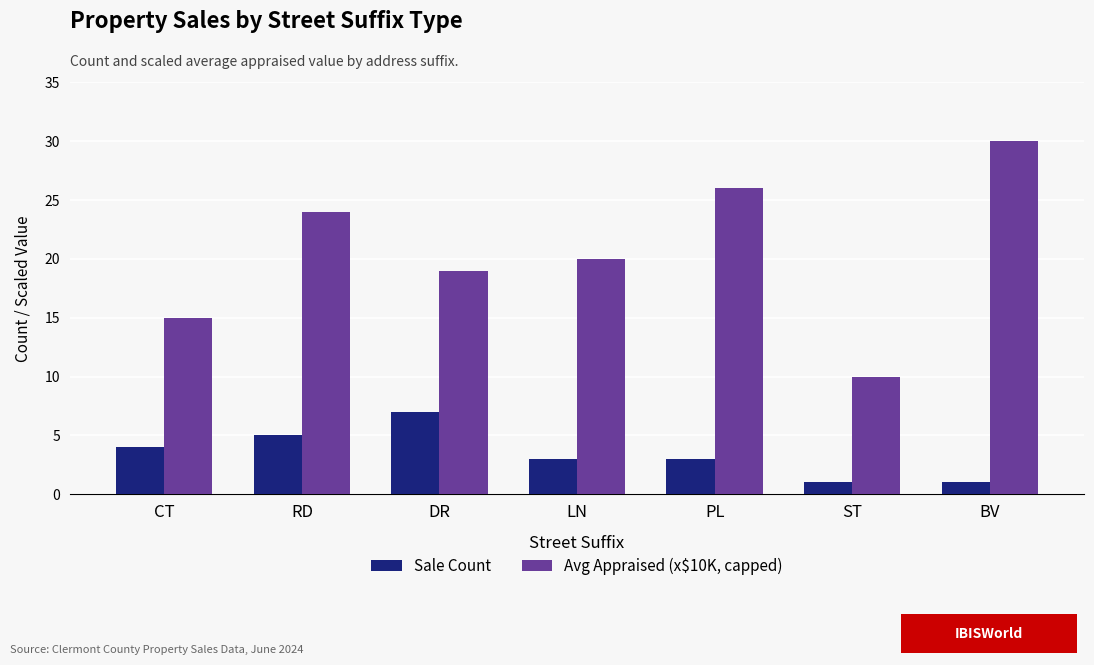

Reading right to left, extract all data points from this chart.

Sale Count: 1	1	3	3	7	5	4
Avg Appraised (x$10K, capped): 30	10	26	20	19	24	15